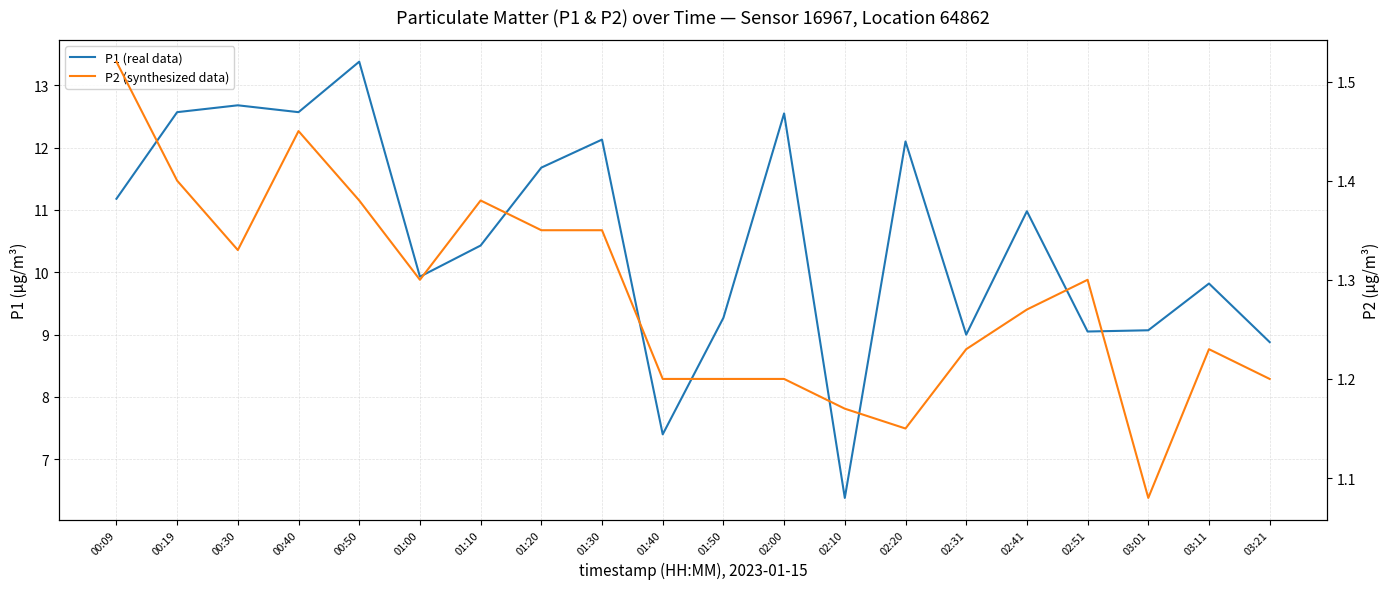

In P2 (synthesized data), how many points are lower than both neighbors (excluding endpoints)?

4